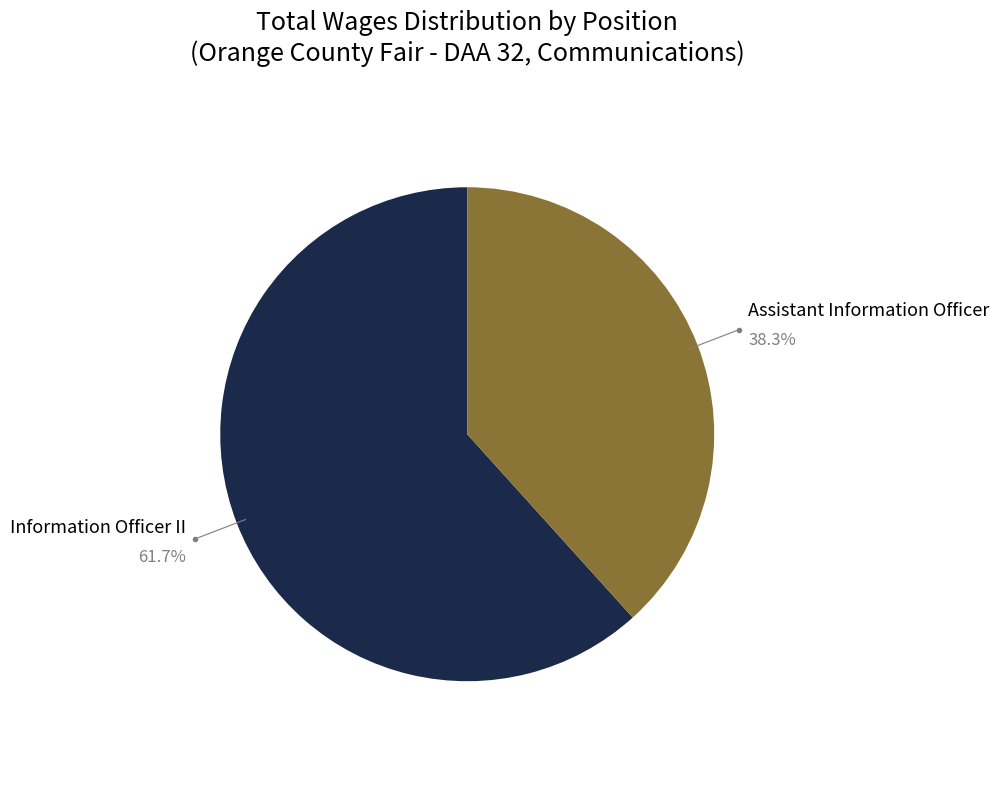

To the nearest percent, what is the difference between the largest and smallest slice percentages?

23%